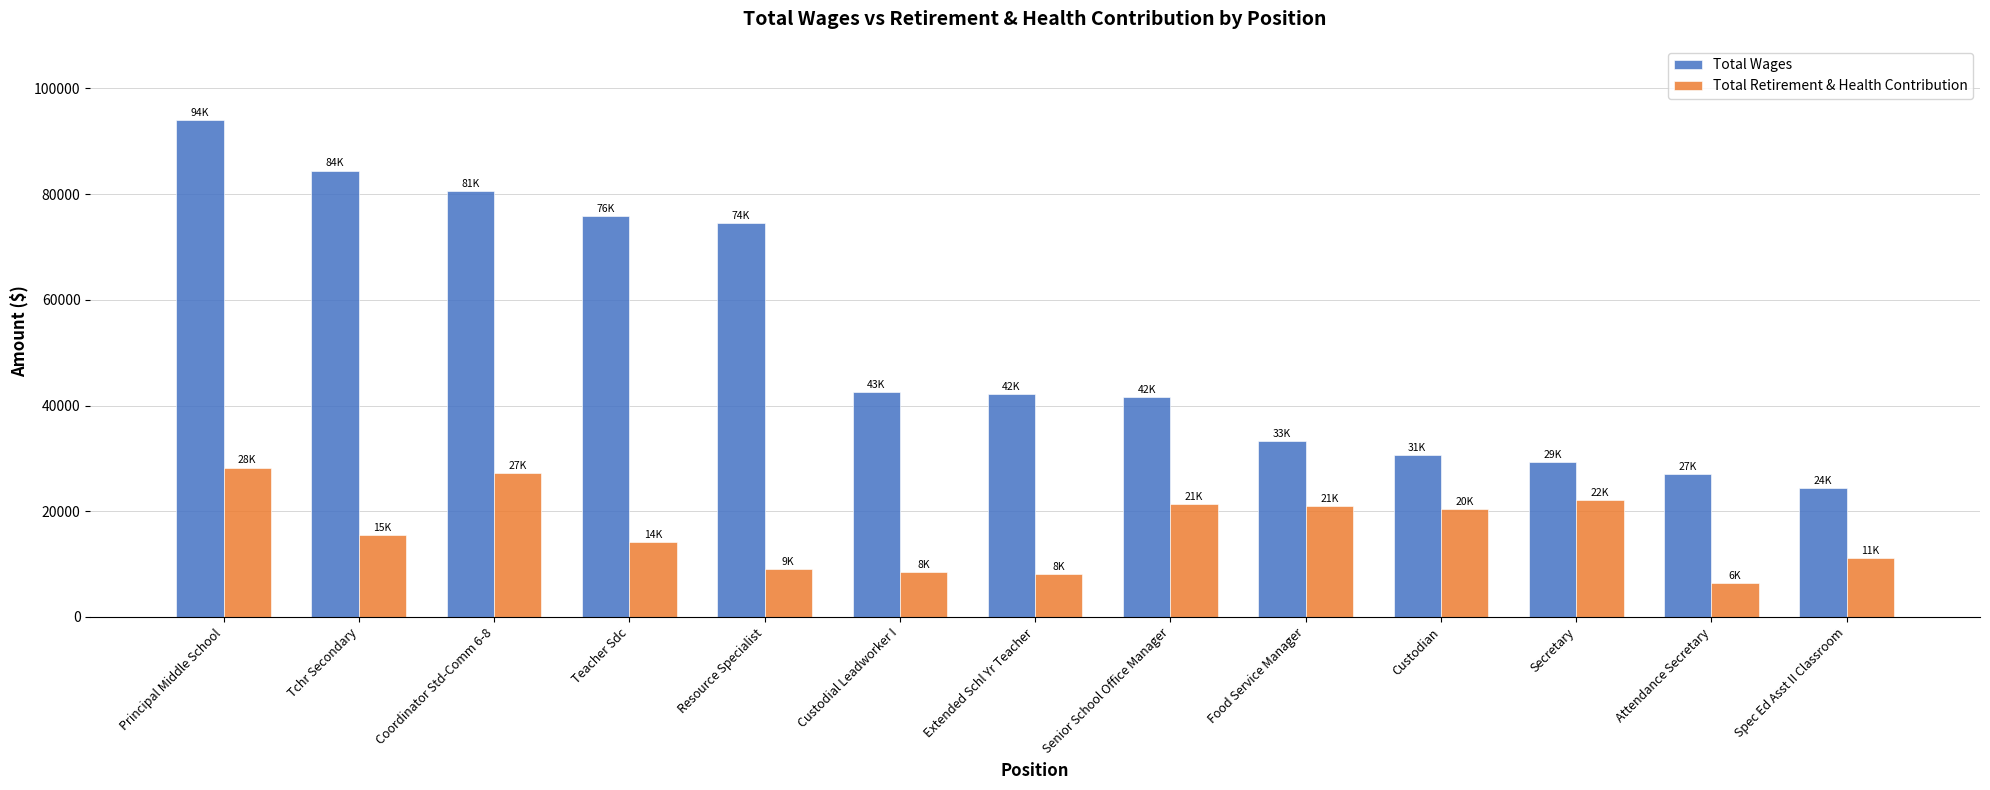

The value of Total Retirement & Health Contribution at Principal Middle School is 28260. True or false?

True